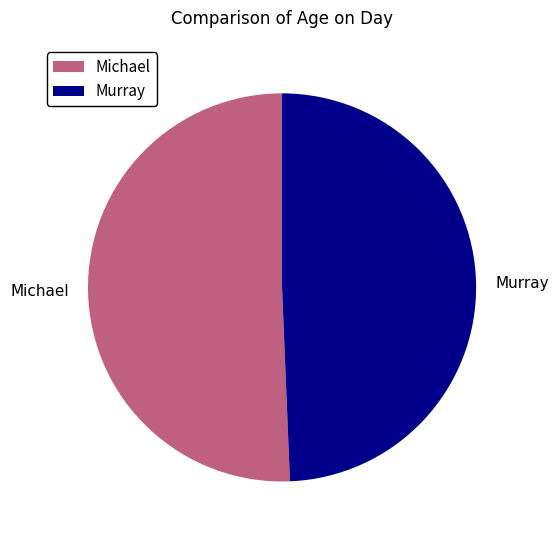

Rank the categories by value from lowest to highest.

Murray, Michael